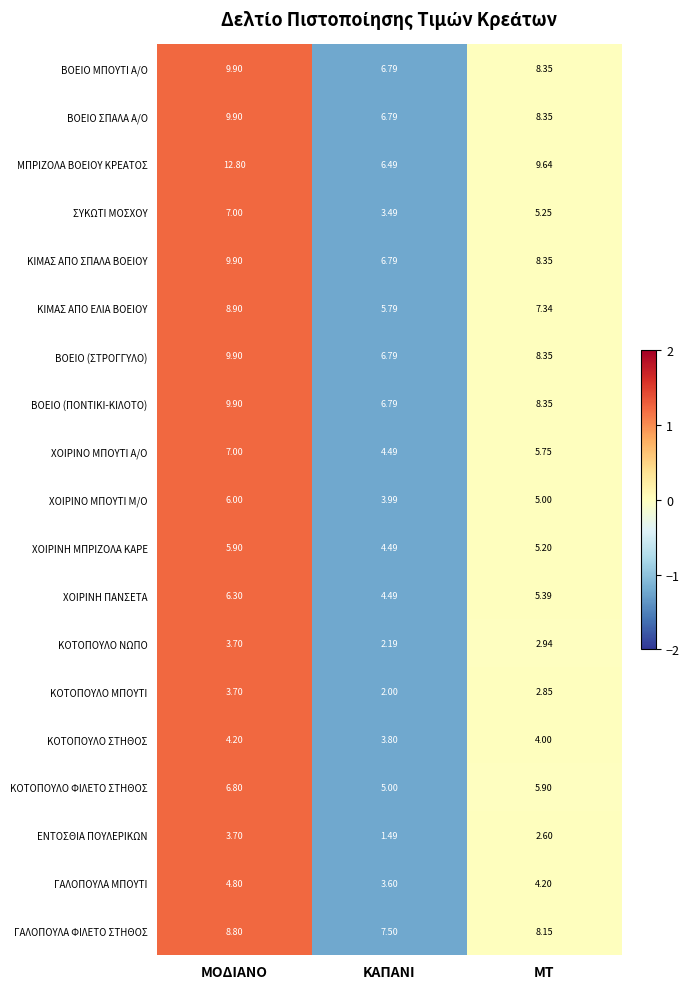

At which category is the sum across all series the highest?

ΜΟΔΙΑΝΟ